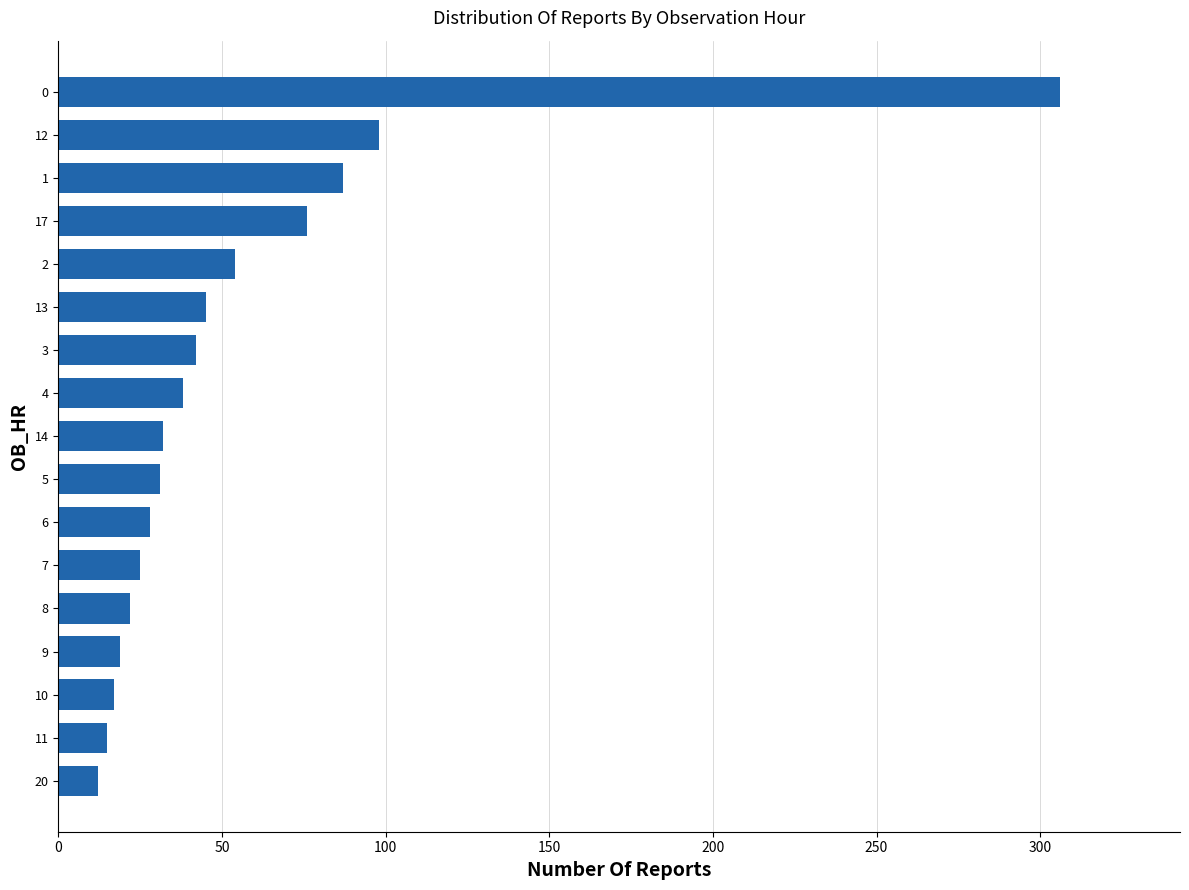

What is the maximum value shown in the chart?

306